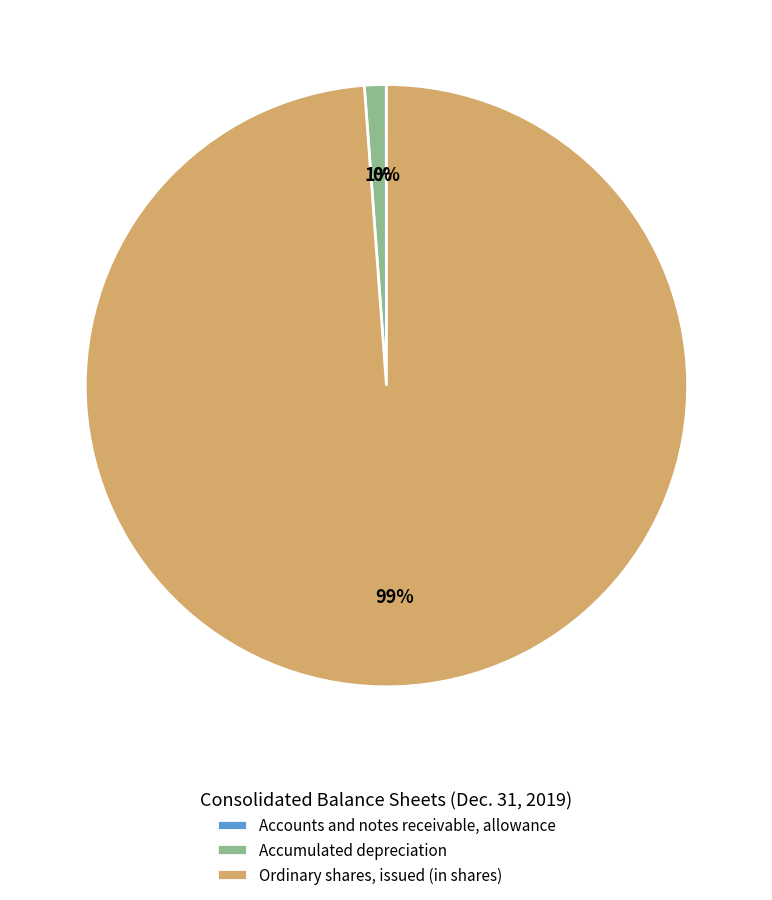

To the nearest percent, what is the combined percentage of Ordinary shares, issued (in shares) and Accumulated depreciation?

100%